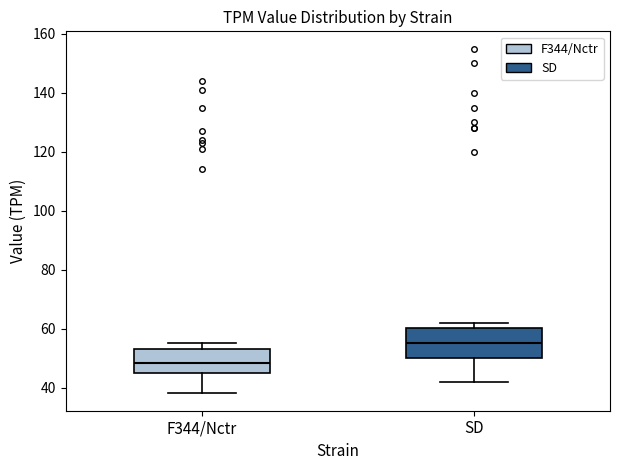

Where does the lower whisker of the box for SD end on the y-axis? The values are not printed on the chart, so give them approximately, as read against the axis.

42